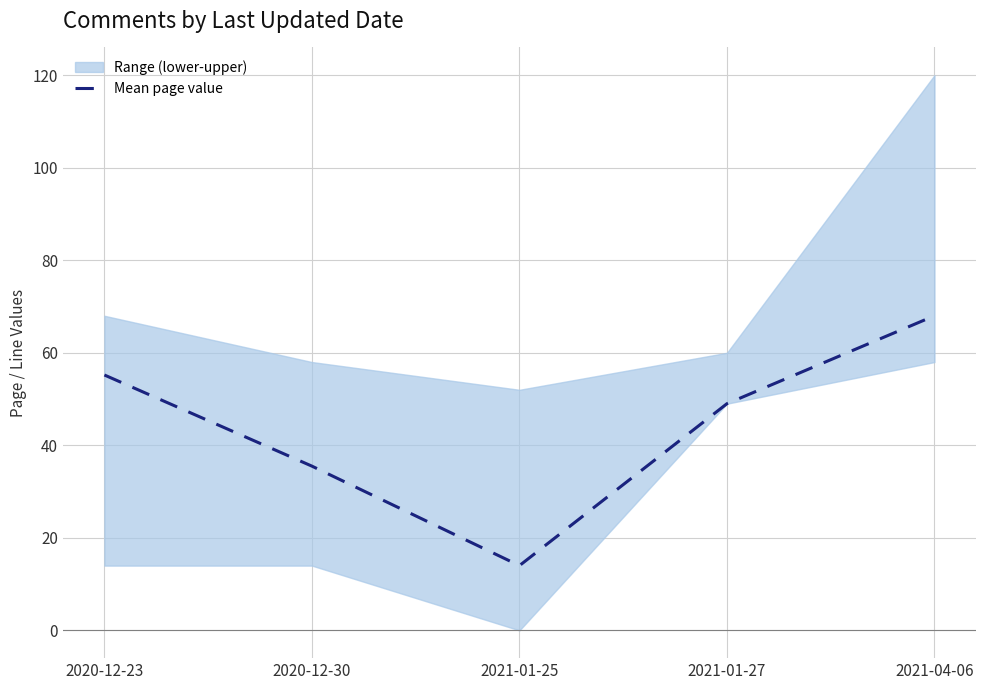

What is the minimum value for Mean page value?

14.0